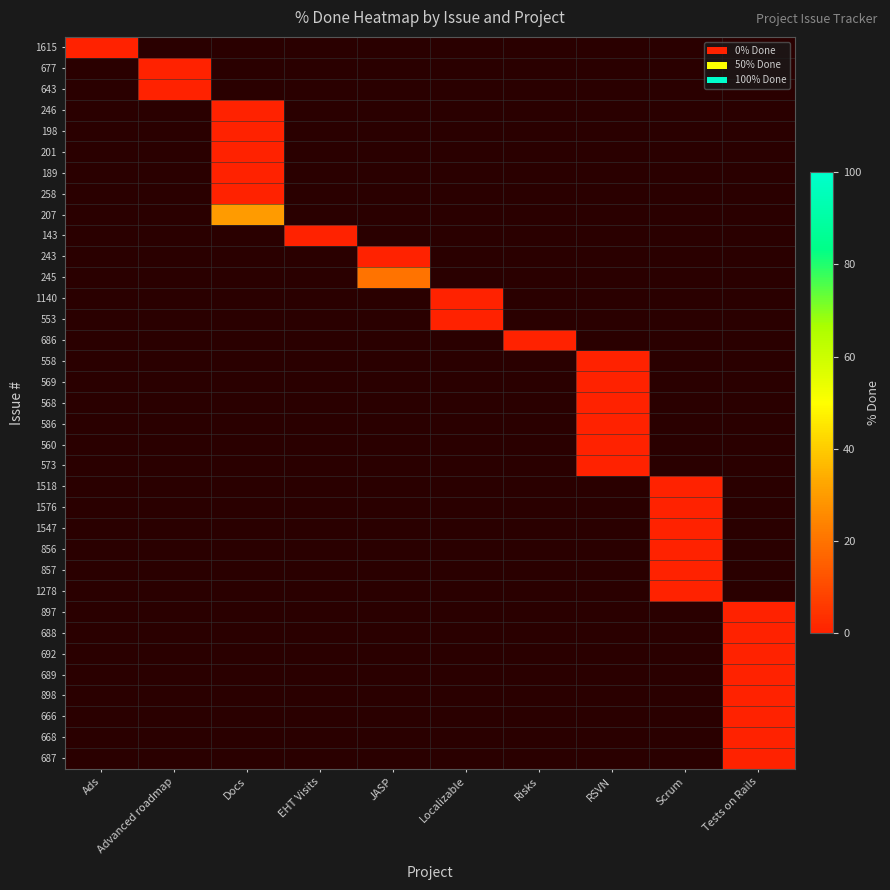

List the series in order of their overall mean, highest first.

1615, 677, 643, 246, 198, 201, 189, 258, 207, 143, 243, 245, 1140, 553, 686, 558, 569, 568, 586, 560, 573, 1518, 1576, 1547, 856, 857, 1278, 897, 688, 692, 689, 898, 666, 668, 687